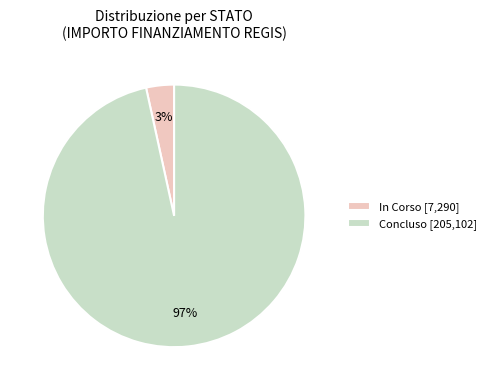

Is it true that Concluso [205,102] is 89% of the pie?

False